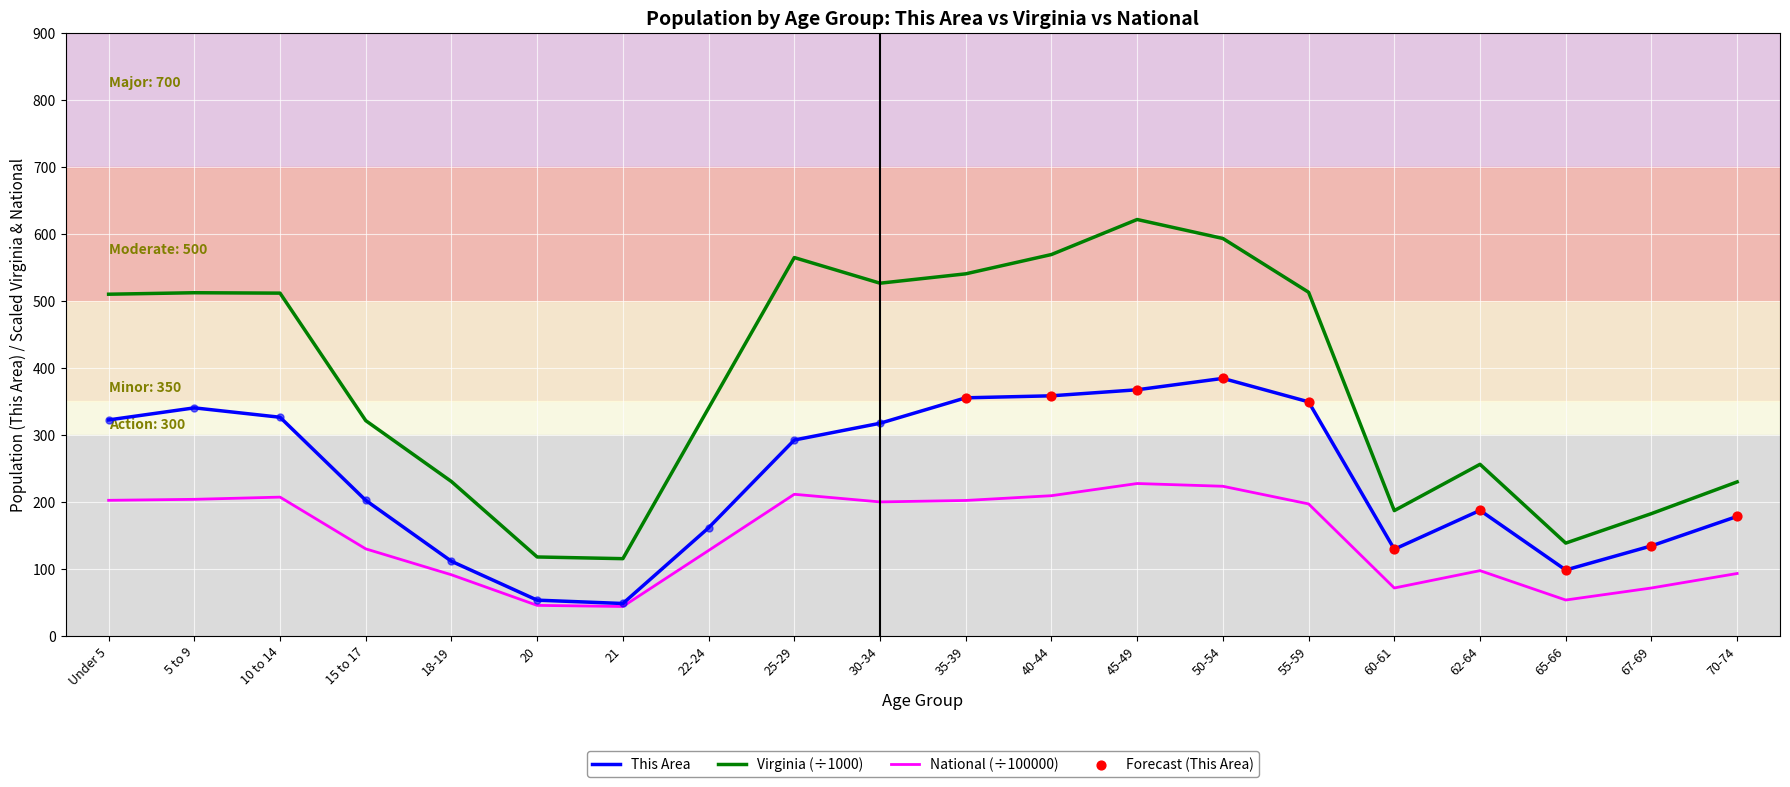

At how many categories does at least one series exceed 480?

10